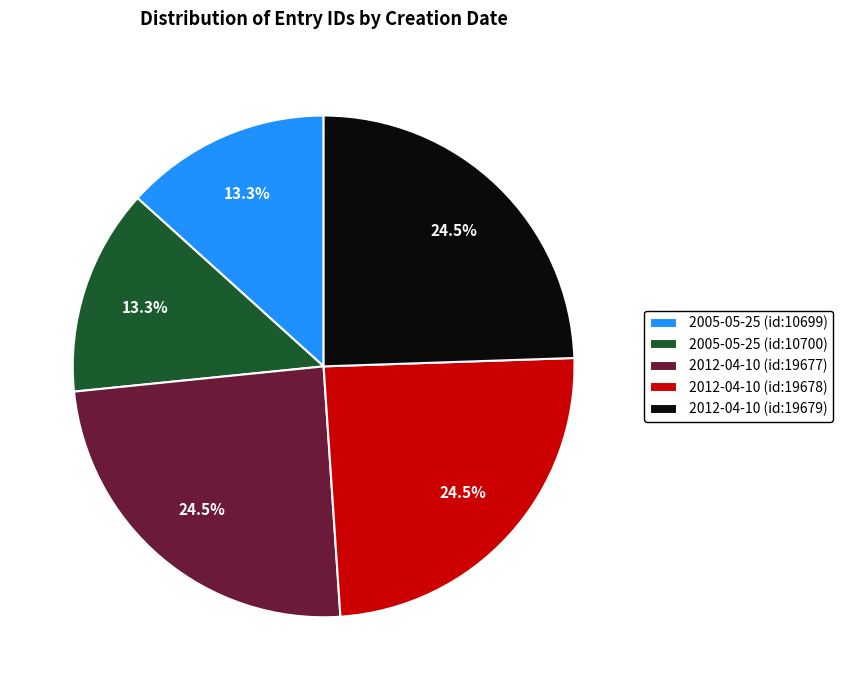

What is the ratio of the value at 2005-05-25 (id:10700) to the value at 2012-04-10 (id:19678)?

0.5